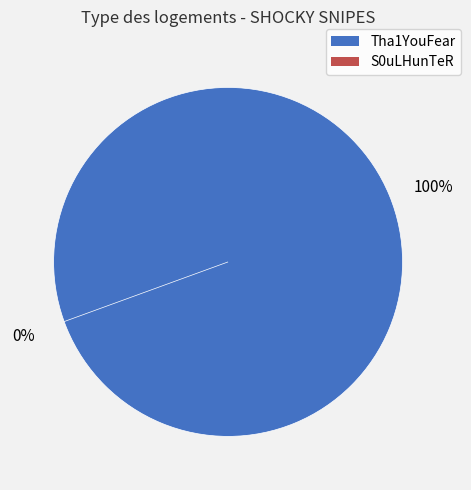

Which slice represents more than half of the pie?

Tha1YouFear